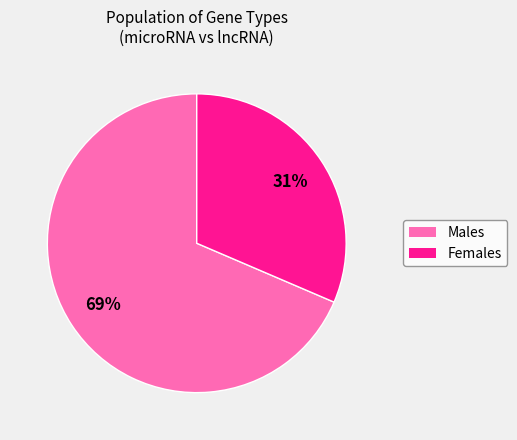

To the nearest percent, what is the average slice percentage?

50%